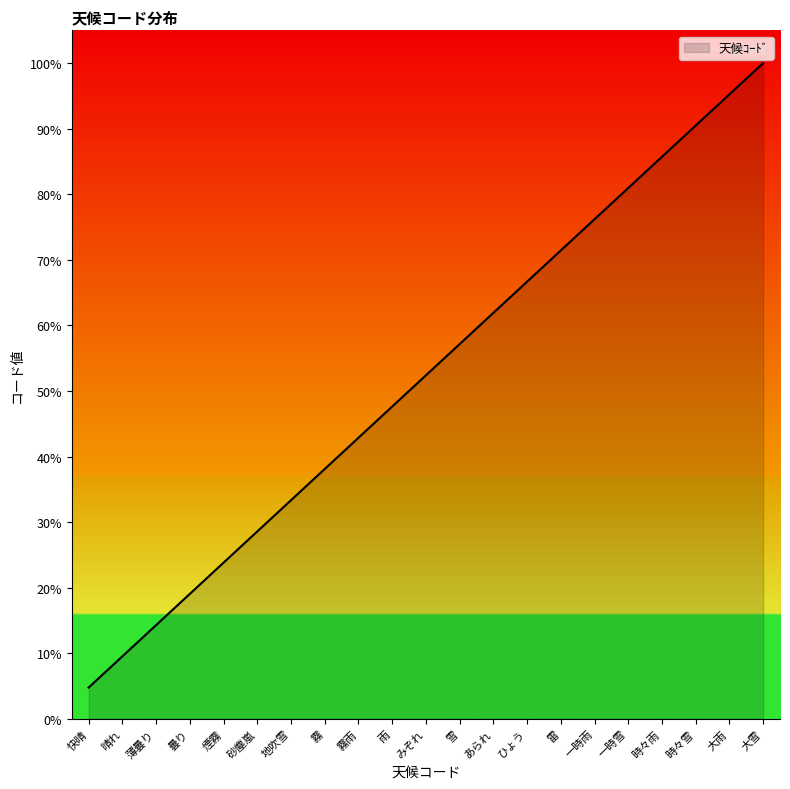

Does the chart have visible grid lines?

No